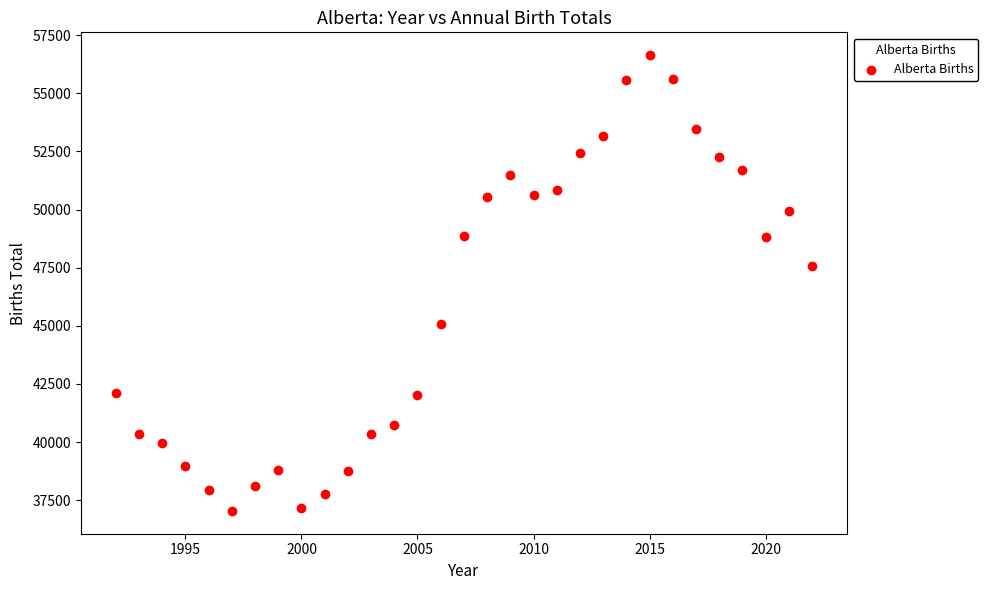

What is the range of X values (max minus min)?

30